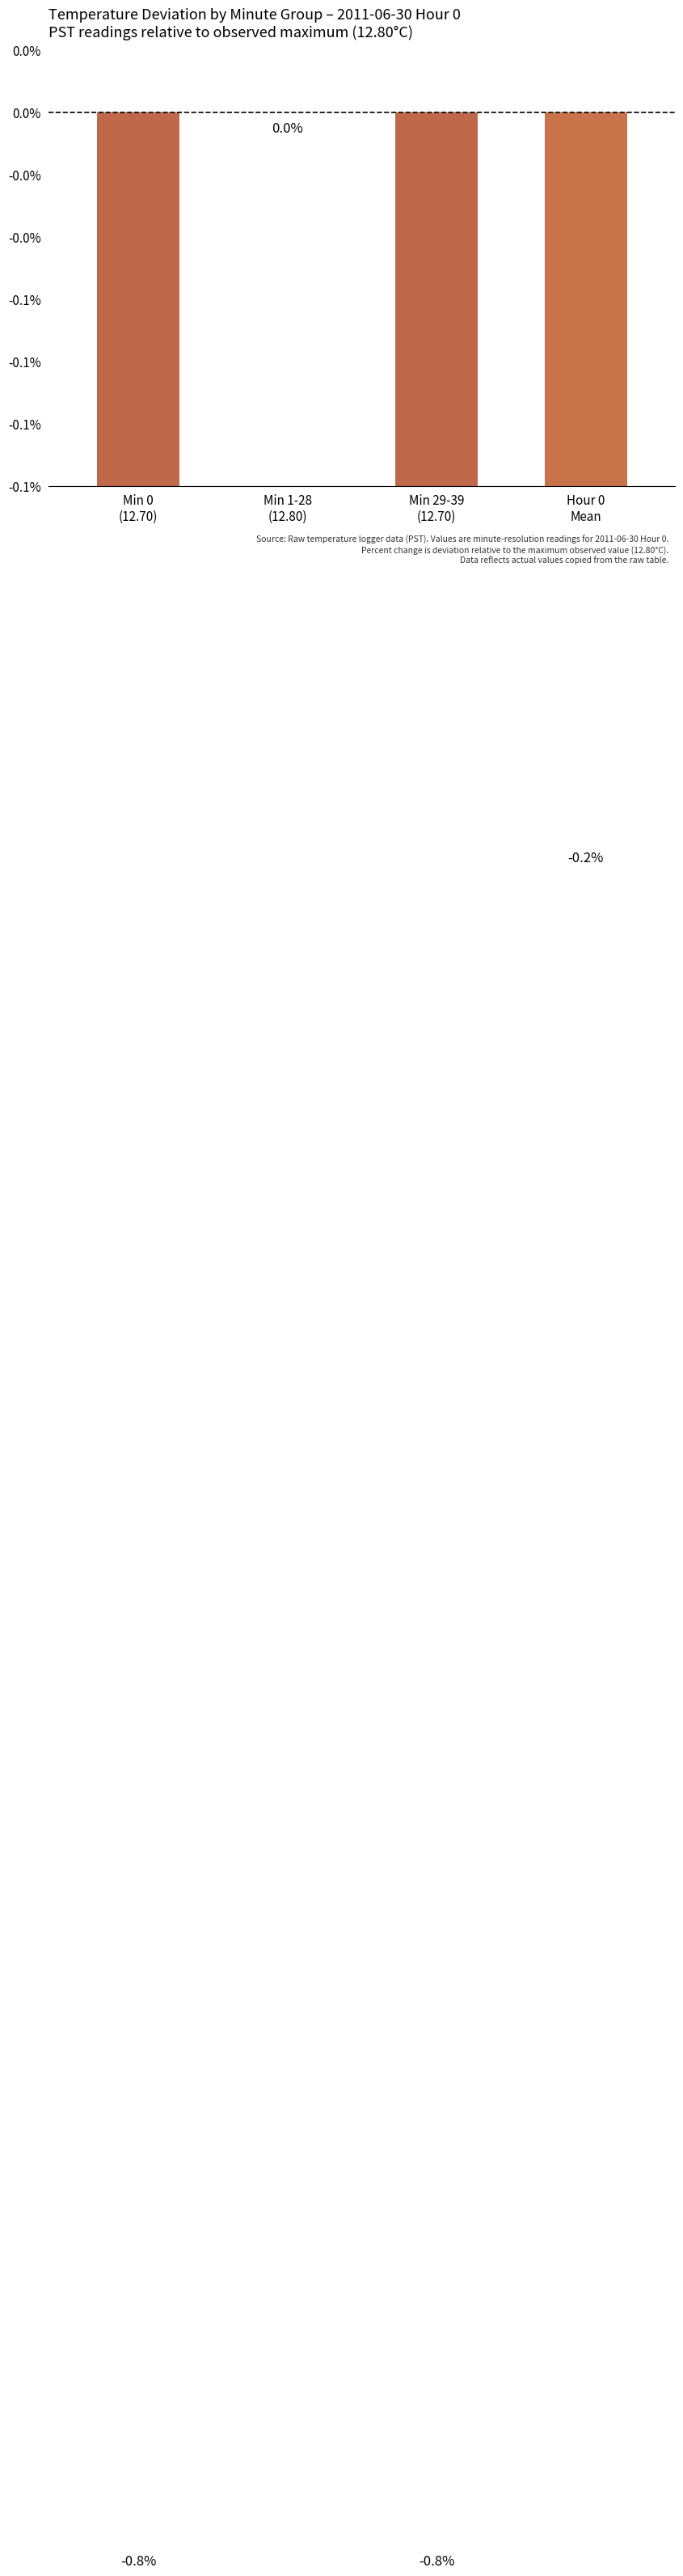

What is the label of the 1st bar from the left?

Min 0
(12.70)